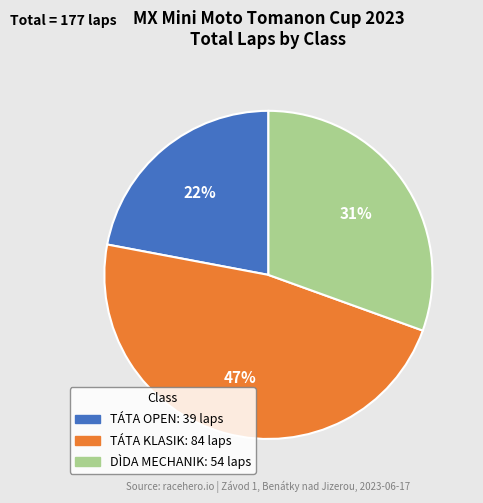

Is there a majority slice in this chart?

No